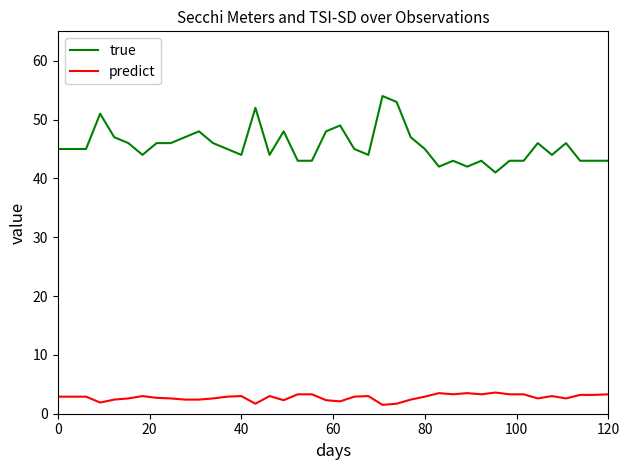

Which series has the largest total across all categories?

true